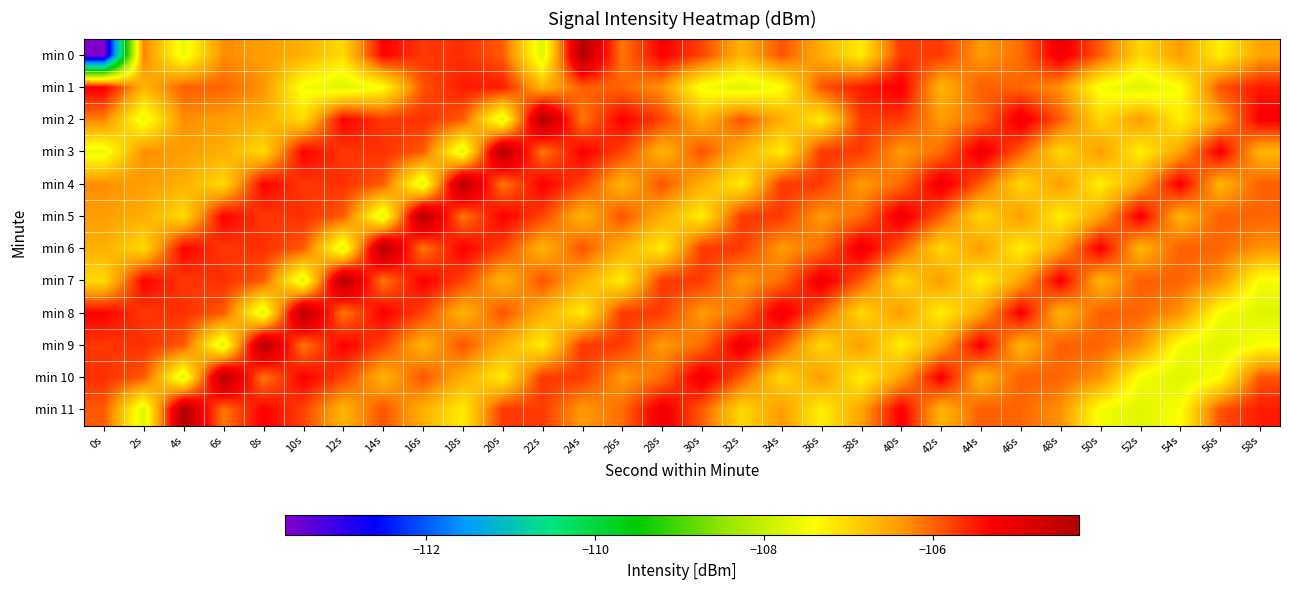

What is the difference between the highest and lowest values at 50s?

2.3